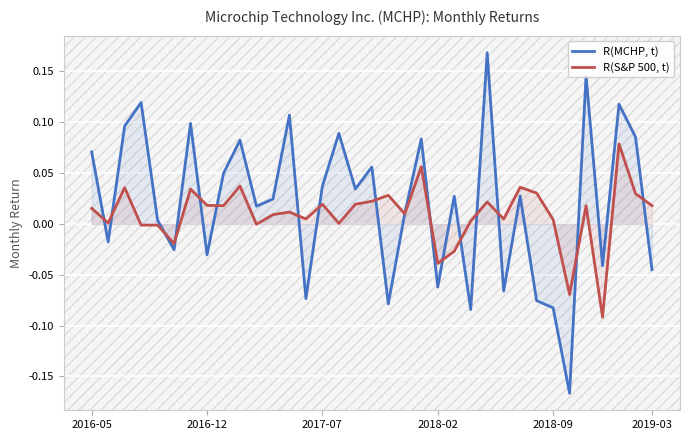

Which series has the largest total across all categories?

R(MCHP, t)